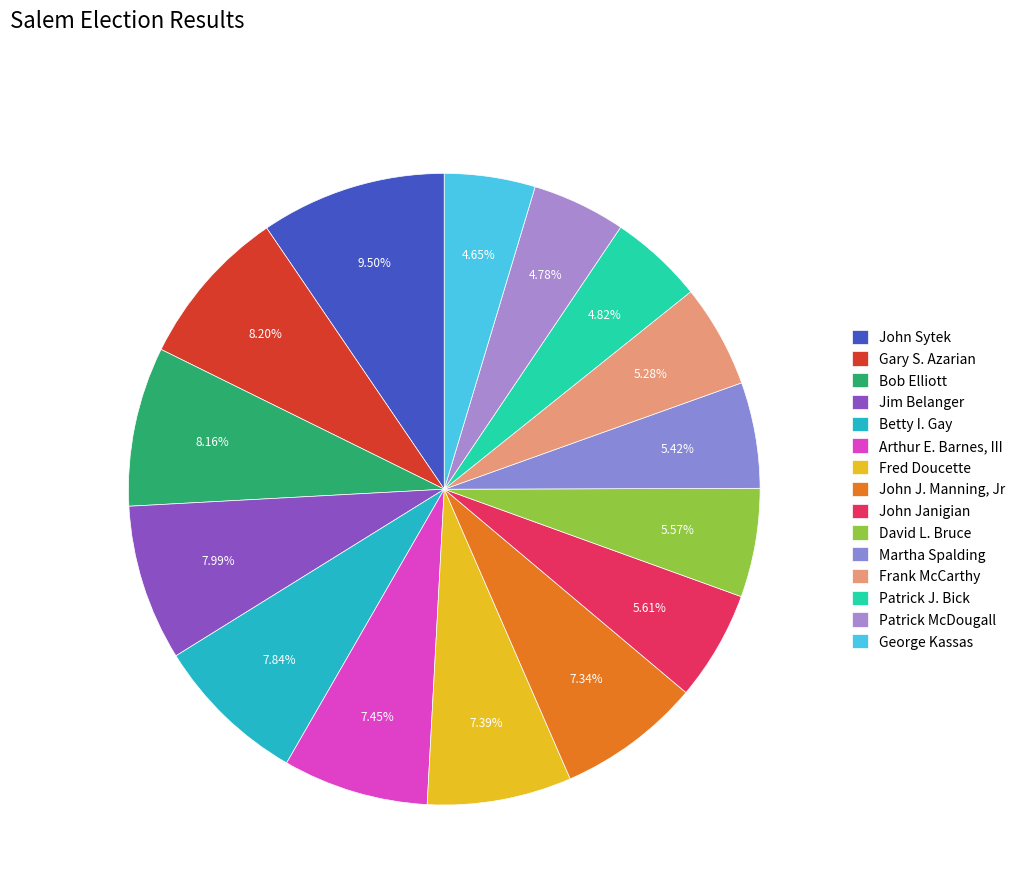

Is there a majority slice in this chart?

No